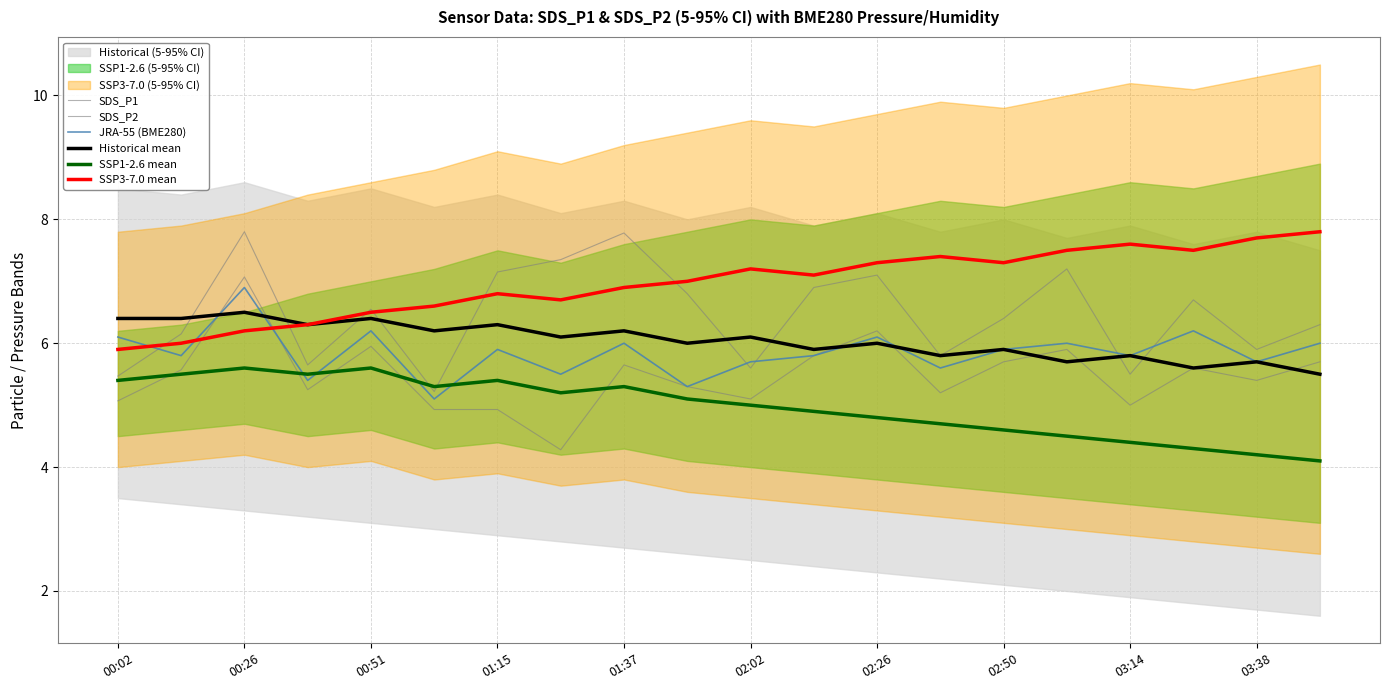

The SSP1-2.6 mean series shows 4.8 at 02:26. True or false?

True